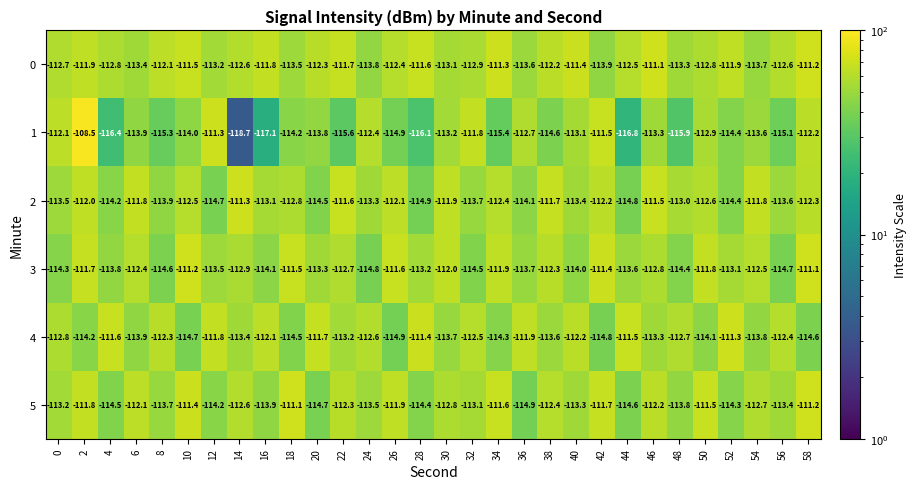

The value of 4 at 28 is -111.4. True or false?

True